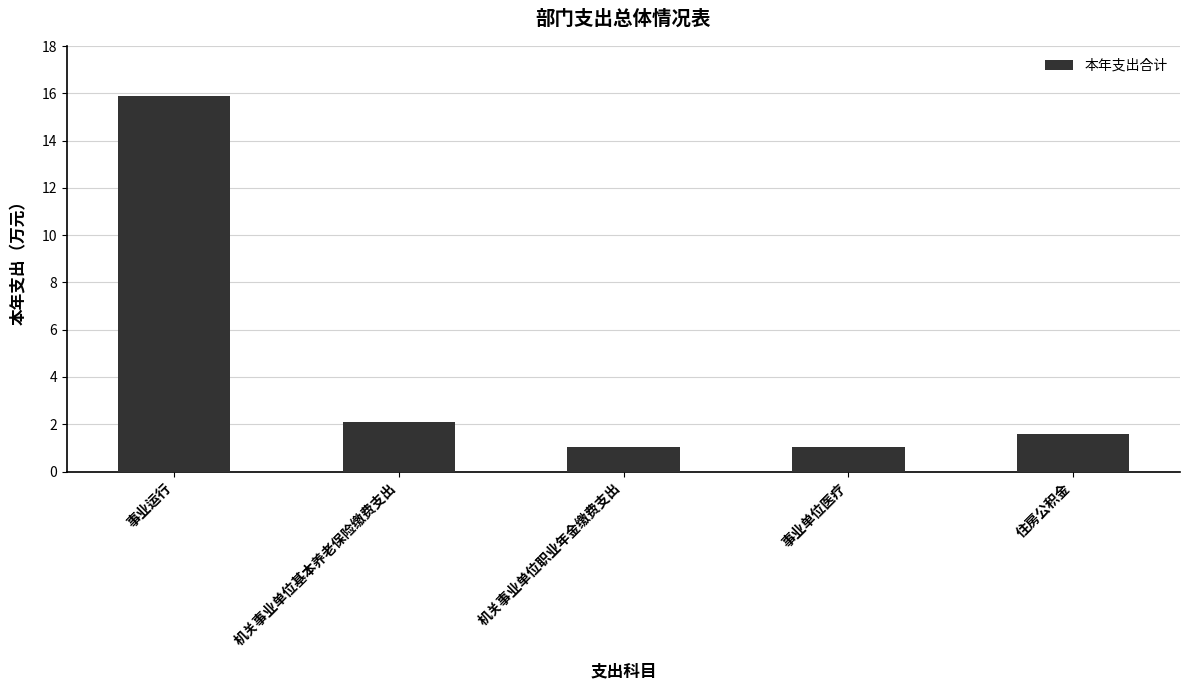

What position from the right is 事业运行?

5